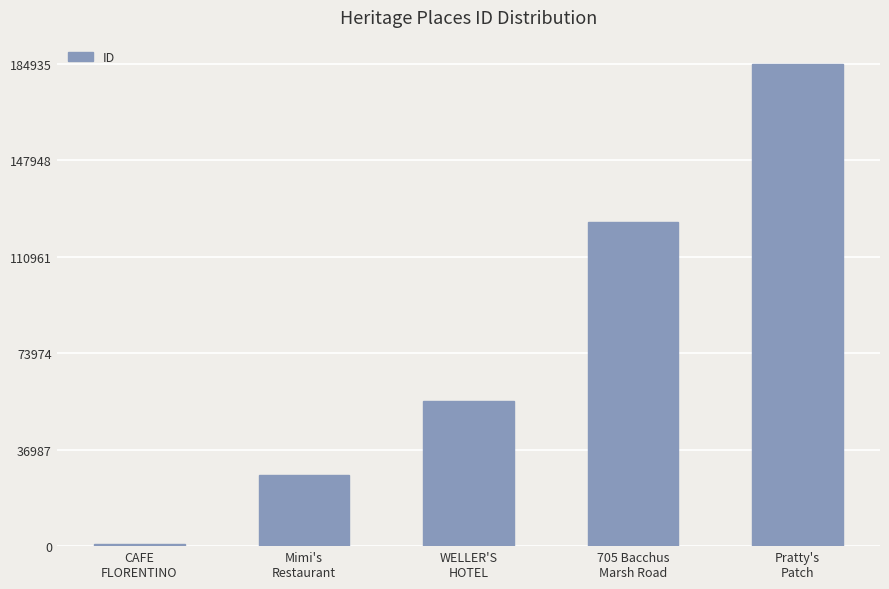

Which label corresponds to the smallest value in the chart?

CAFE
FLORENTINO